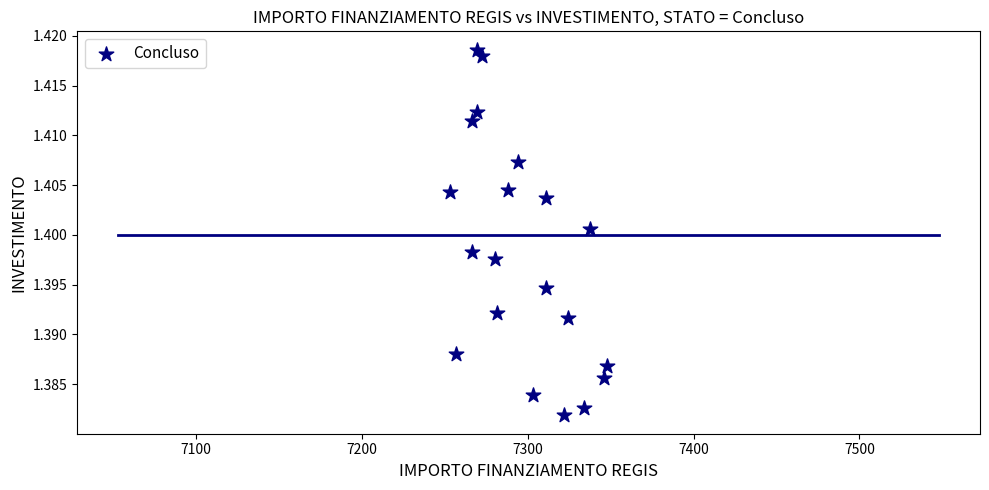

What is the range of X values (max minus min)?

94.9